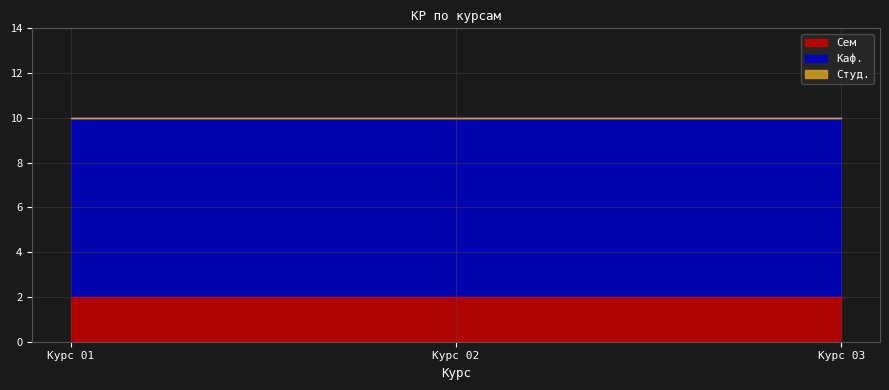

Reading left to right, what are all the values shown in this chart?

Сем: 2	2	2
Каф.: 8	8	8
Студ.: 0	0	0